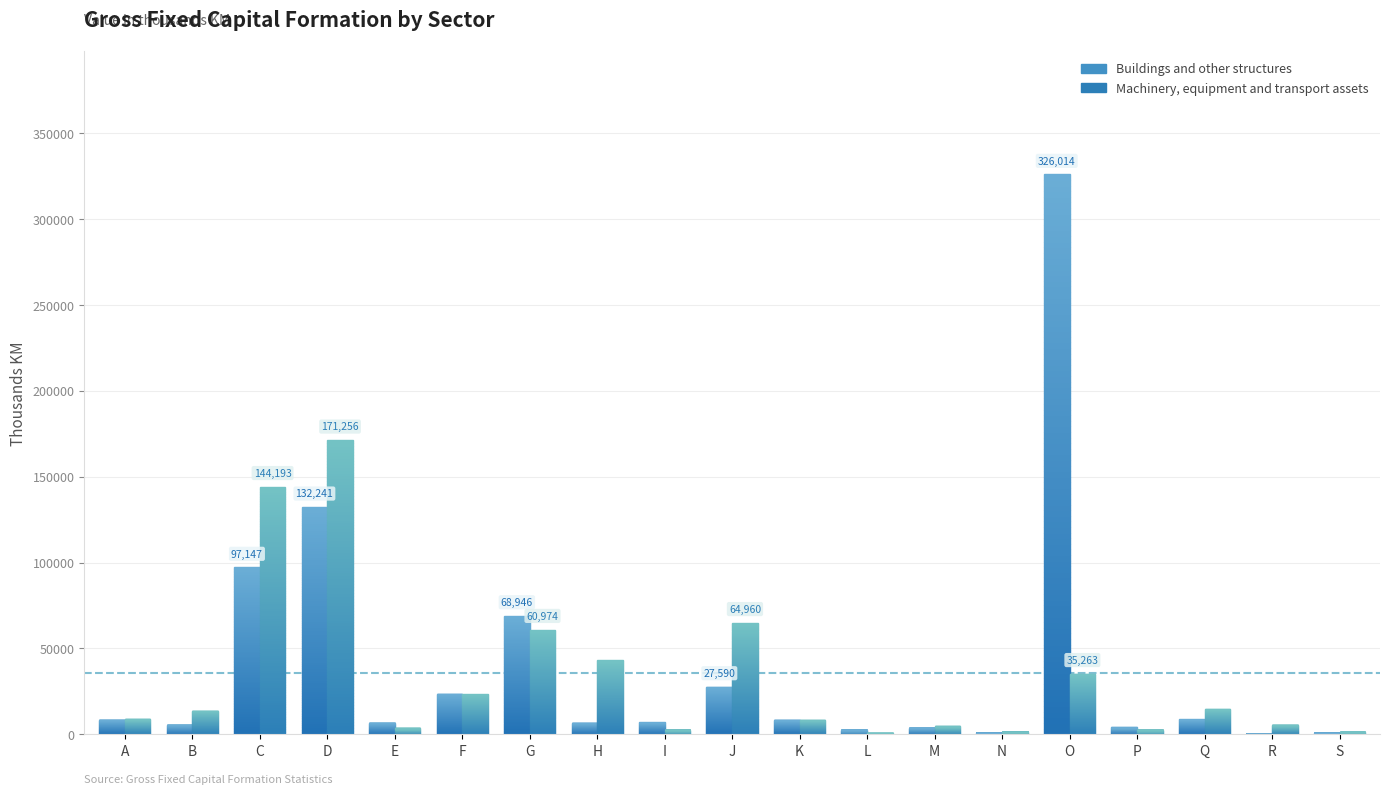

What is the lowest value of the machinery, equipment and transport assets series?

440